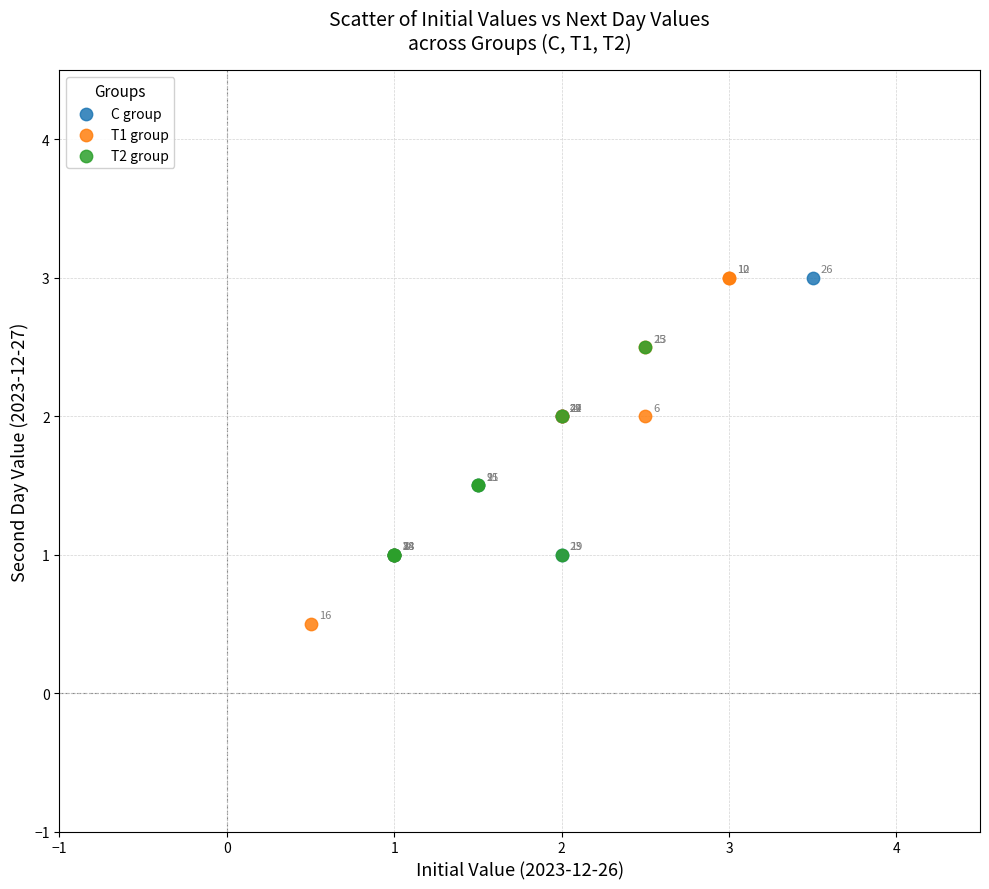

Which series reaches the minimum Y coordinate?

T1 group